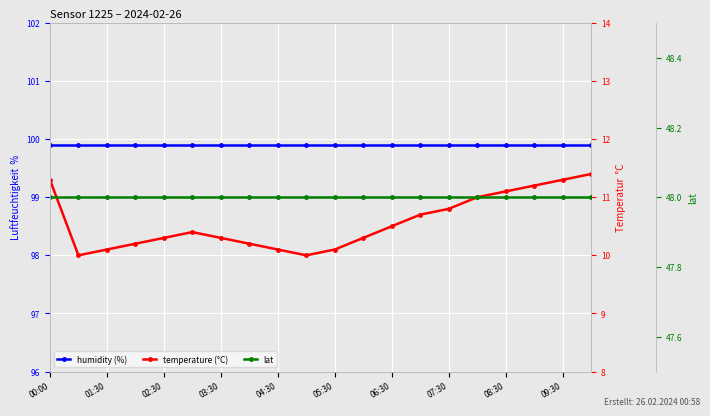

What are all the series names shown in the legend?

humidity, temperature, lat